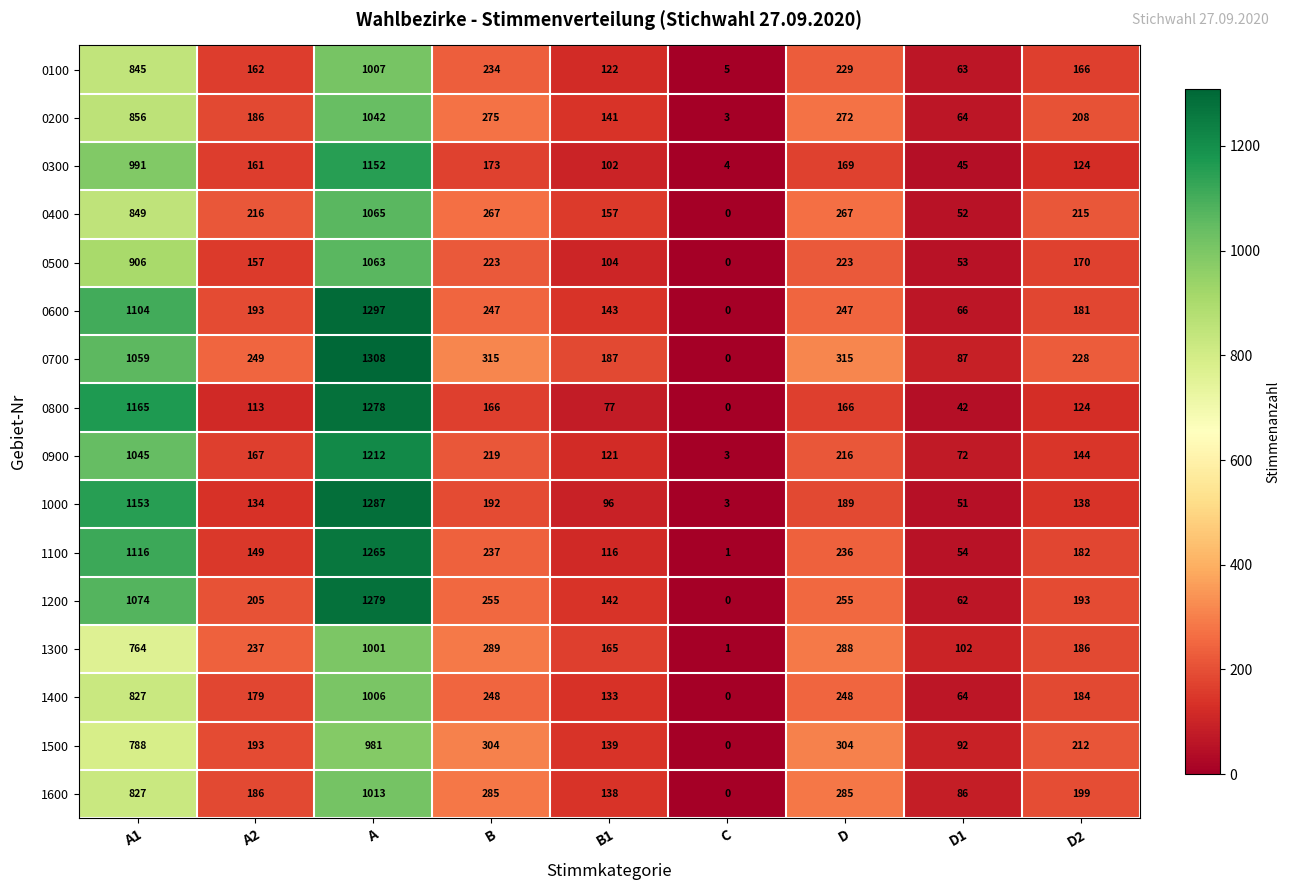

What is the difference between the second highest and minimum values in the 0800 series?

1165